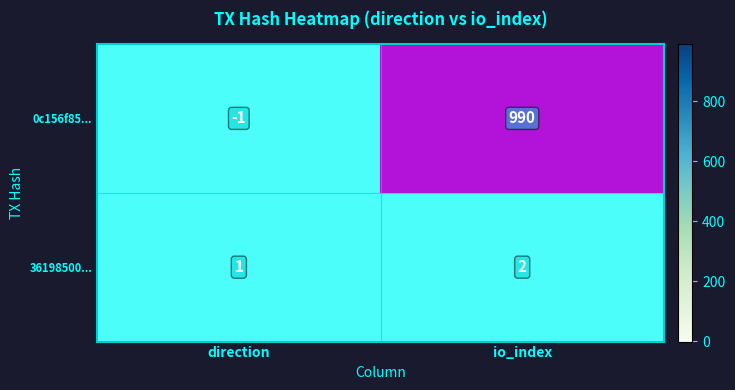

Which category has the lowest value across all series?

direction